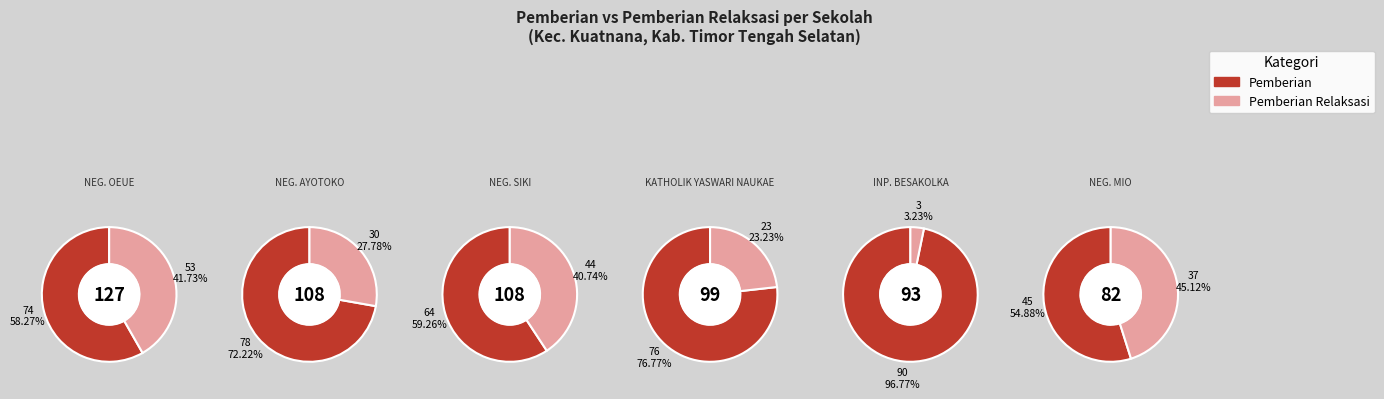

Is it true that SD NEGERI KABUKA is 11% of the pie?

False